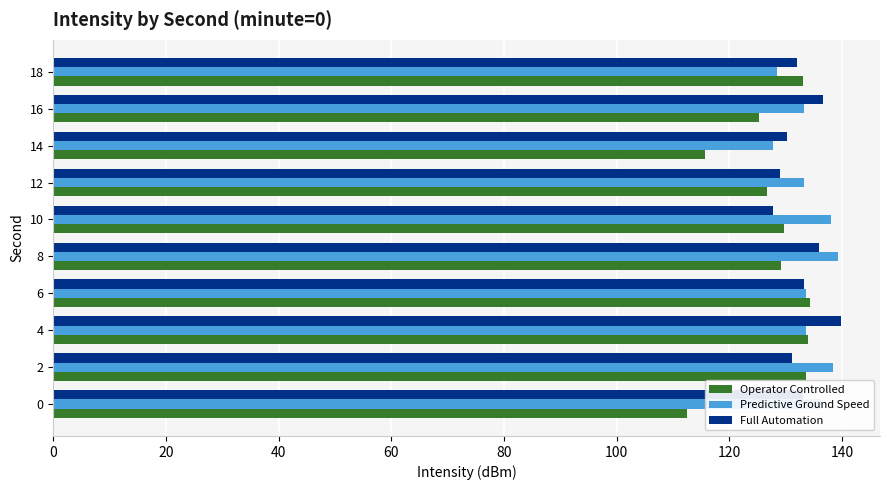

The value of Operator Controlled at 8 is 186.5. True or false?

False